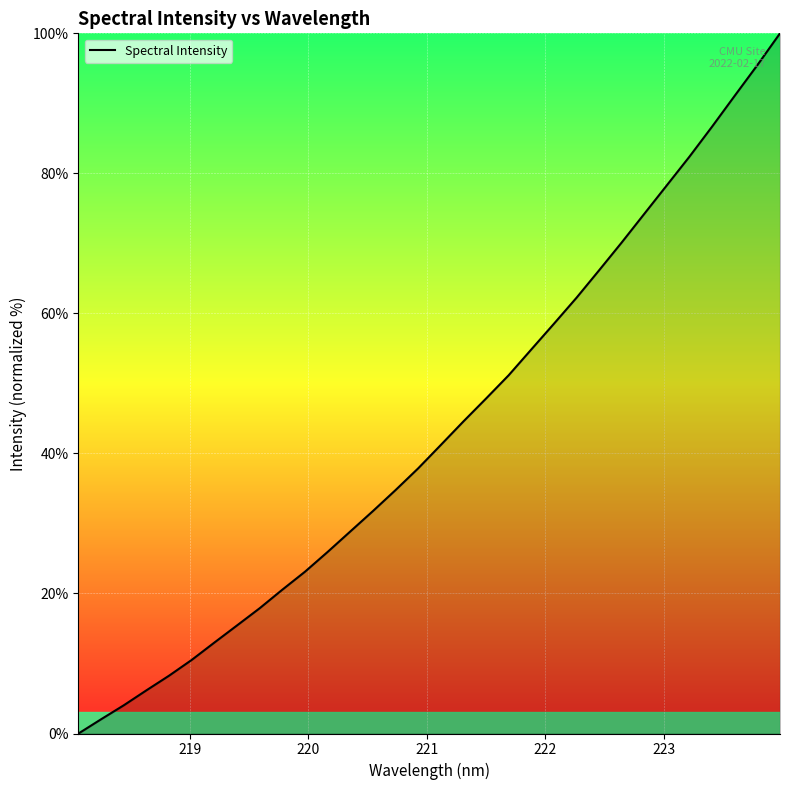

What is the difference between the maximum and minimum values?

100.0